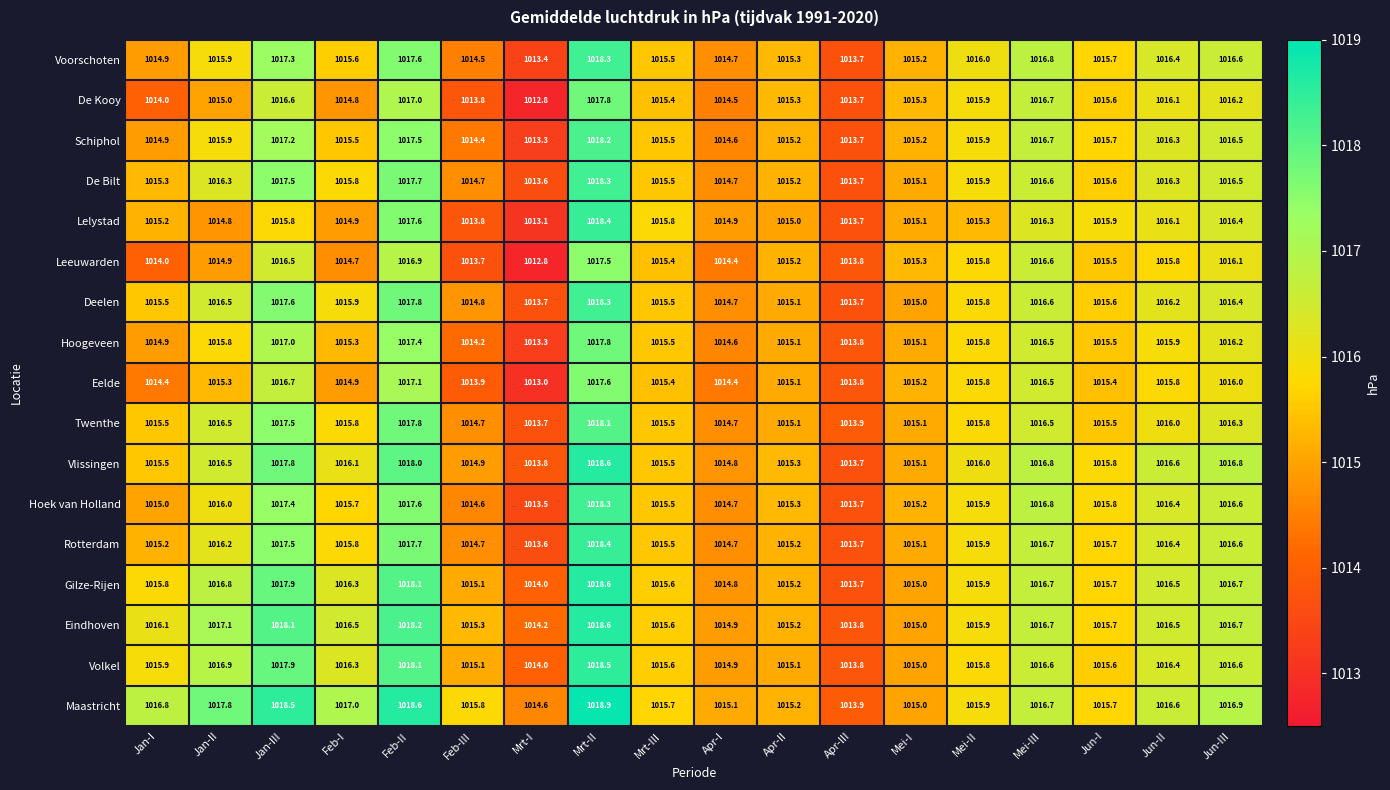

Which series has the widest spread of values?

Lelystad